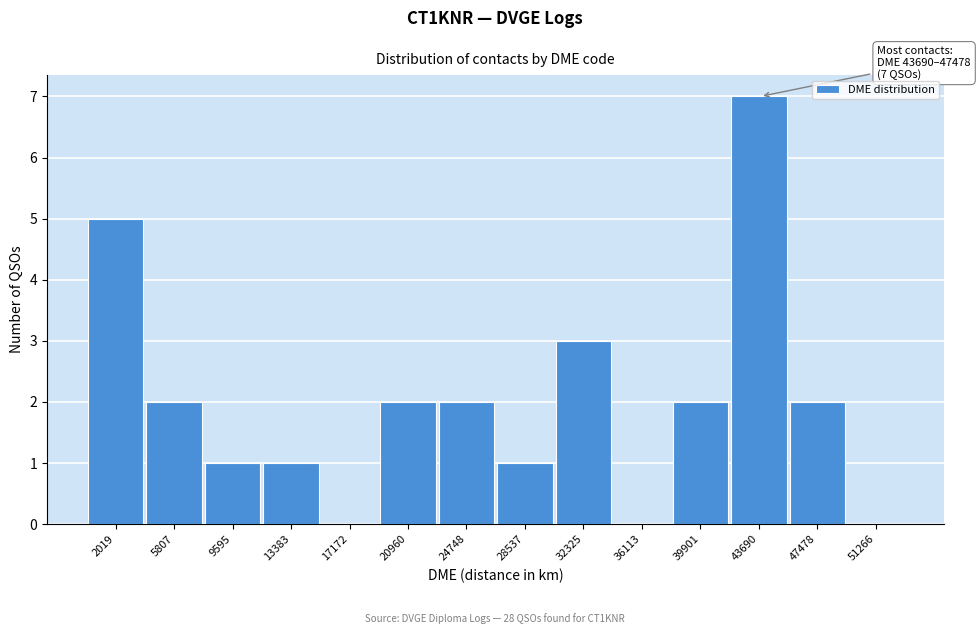

Reading left to right, extract all data points from this chart.

2019=5	5807=2	9595=1	13383=1	17172=0	20960=2	24748=2	28537=1	32325=3	36113=0	39901=2	43690=7	47478=2	51266=0